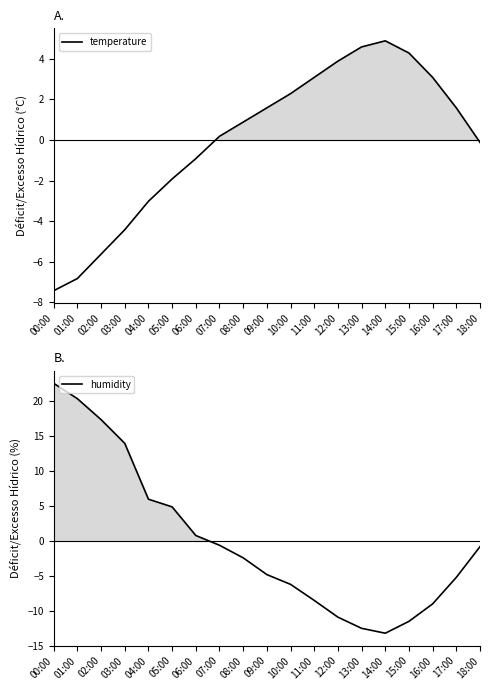

In humidity, how many points are lower than both neighbors (excluding endpoints)?

1